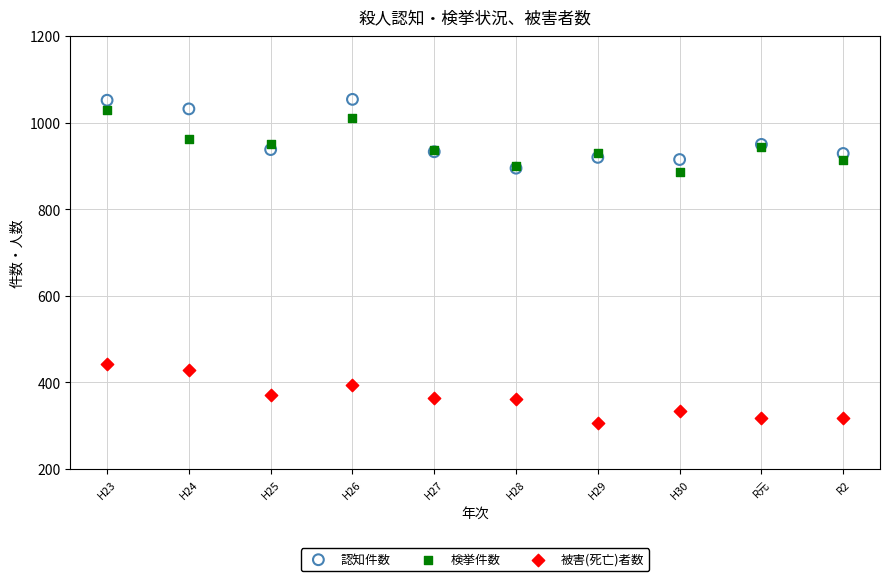

Which series has the widest spread of Y values?

認知件数